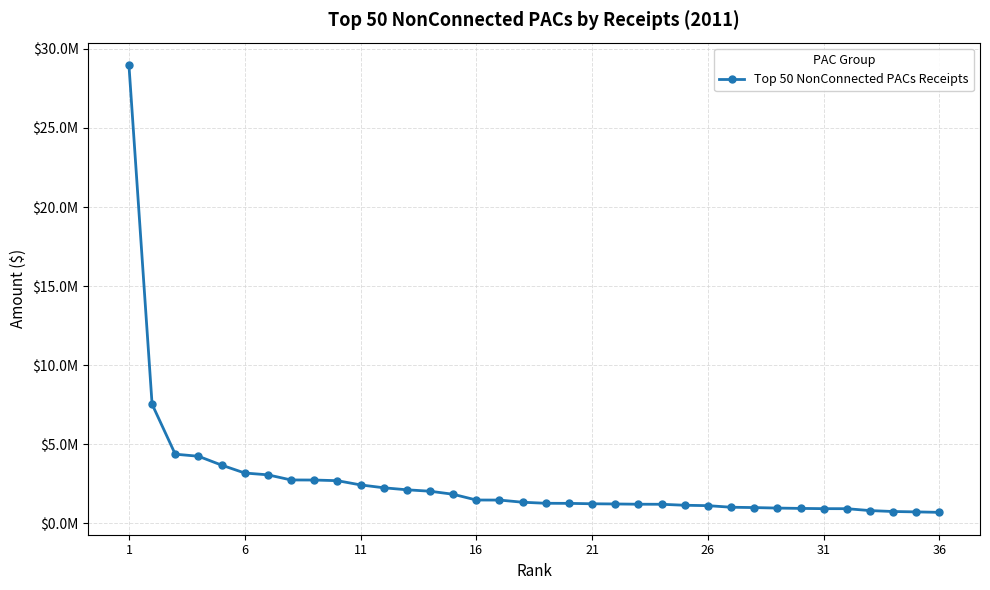

What is the maximum value shown in the chart?

28983896.8